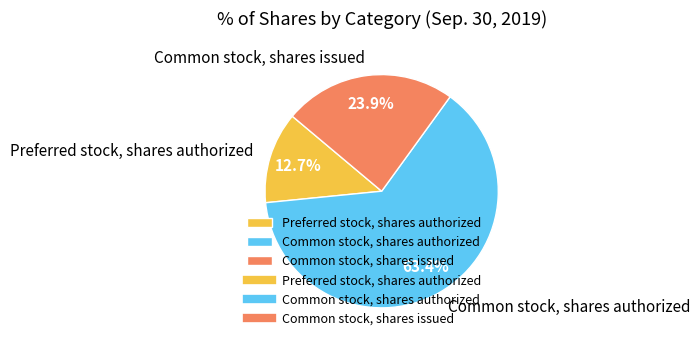

To the nearest percent, what is the average slice percentage?

33%